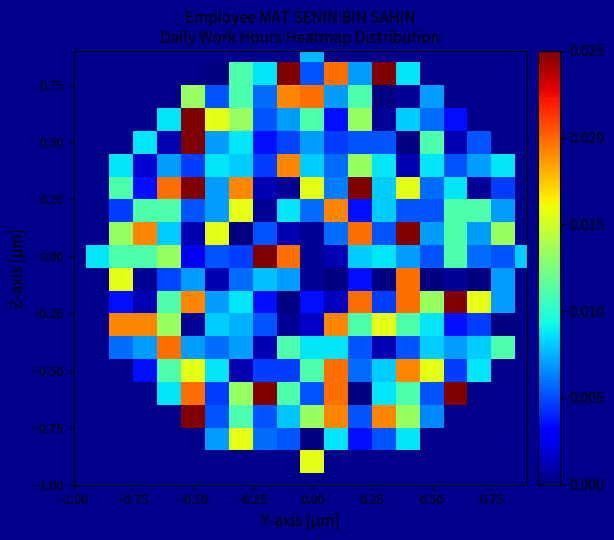

How many series are shown in this chart?

20